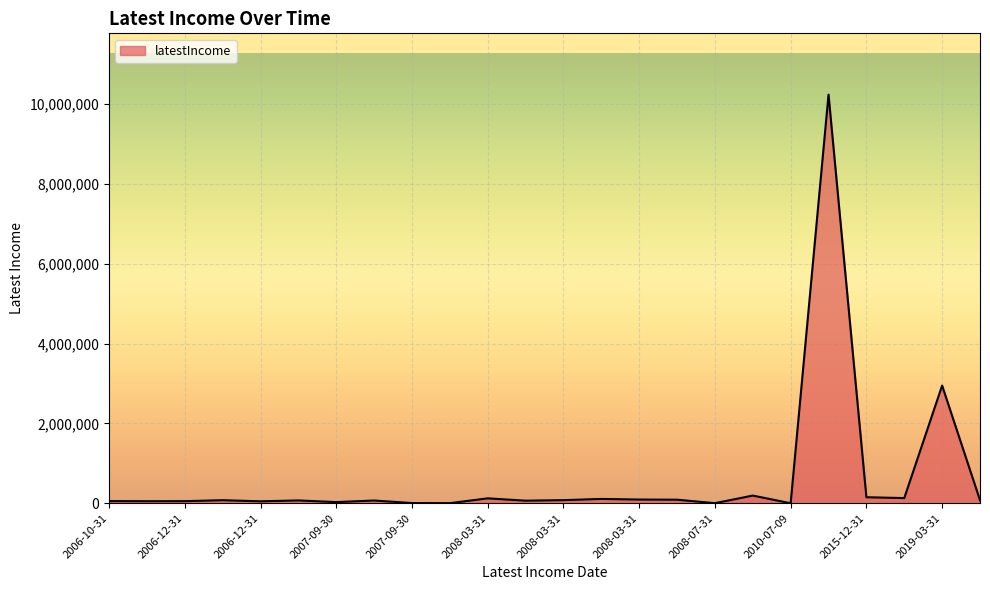

What is the difference between the maximum and minimum values?

10237936